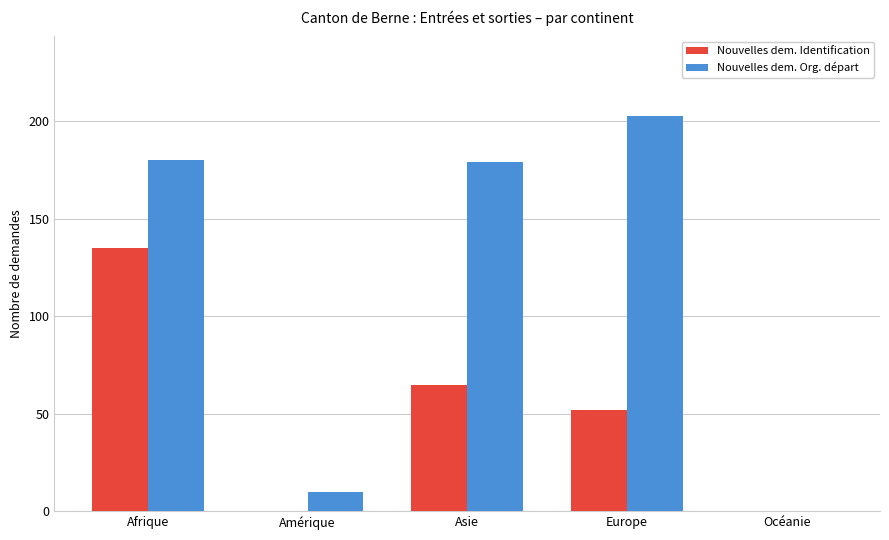

Which label corresponds to the largest value in the chart?

Europe